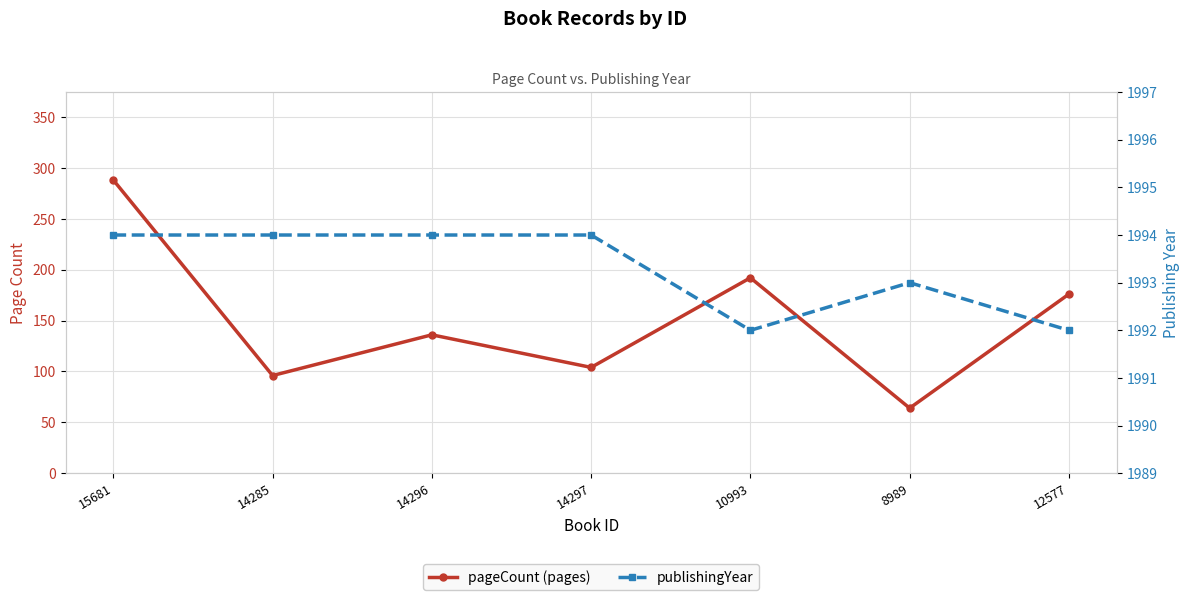

Is it true that pageCount equals 60 at 14296?

False